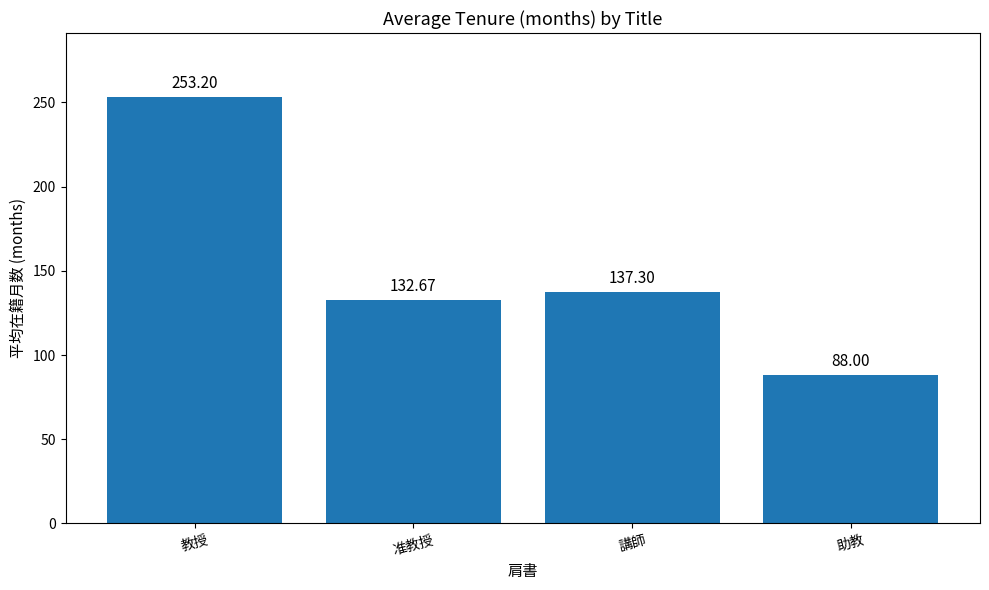

How many values are below 137?

2